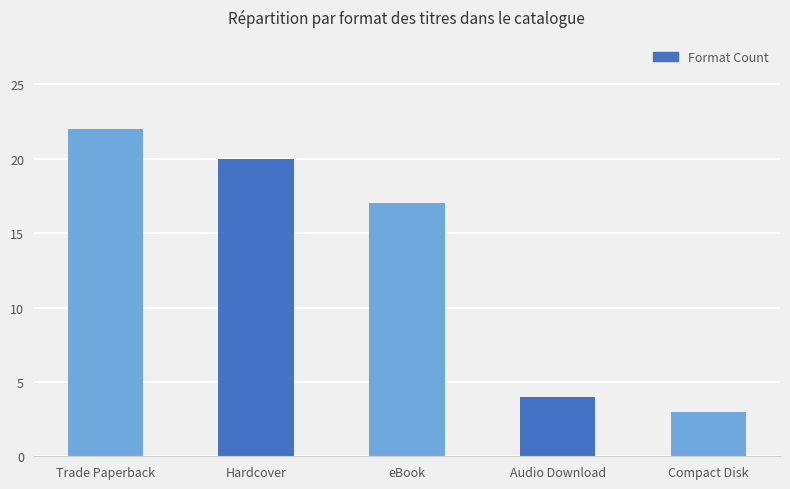

True or false: the data shows 26 at eBook.

False